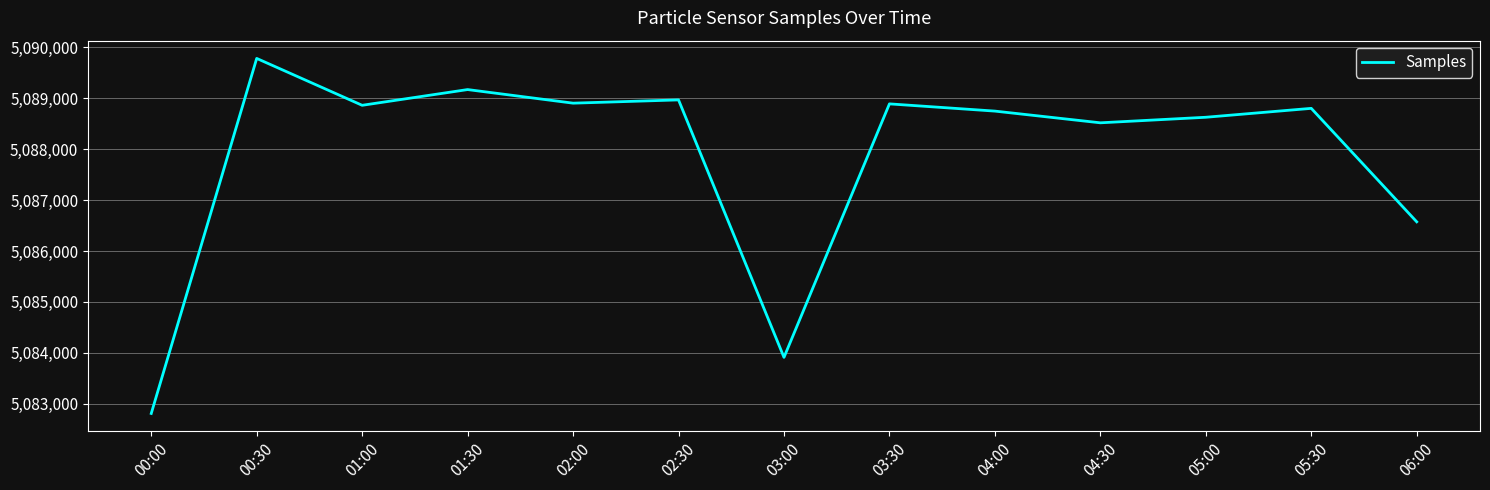

What is the ratio of the value at 01:00 to the value at 05:00?

1.0